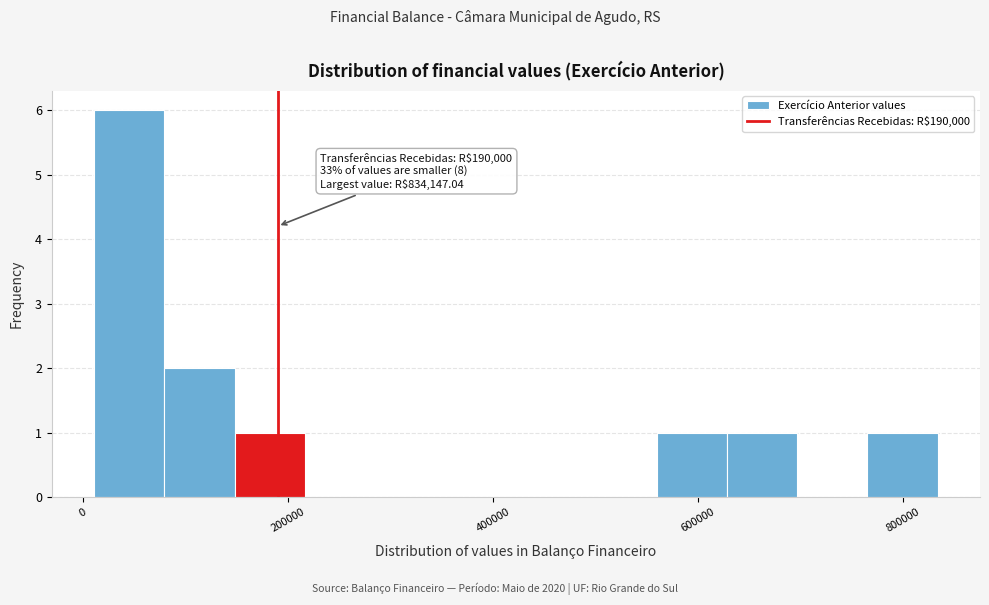

Around what value on the x-axis is the tallest bar? Give the approximate position of its centre, as read against the axis.

40000